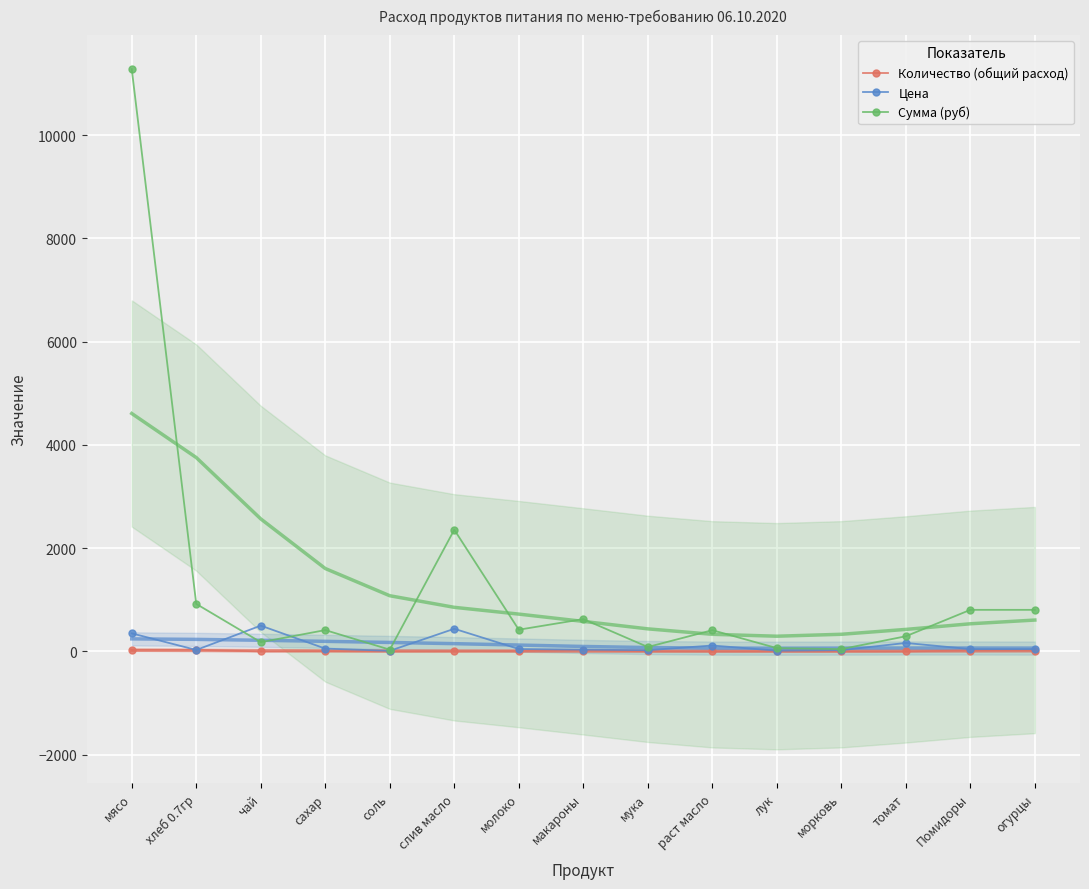

Is this an area chart (filled region under the line)?

No